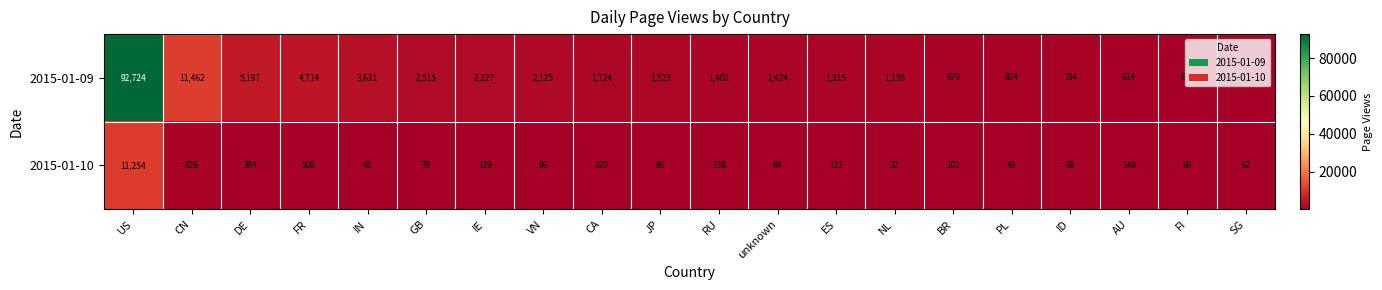

At IN, list the series in order from largest to smallest.

2015-01-09, 2015-01-10